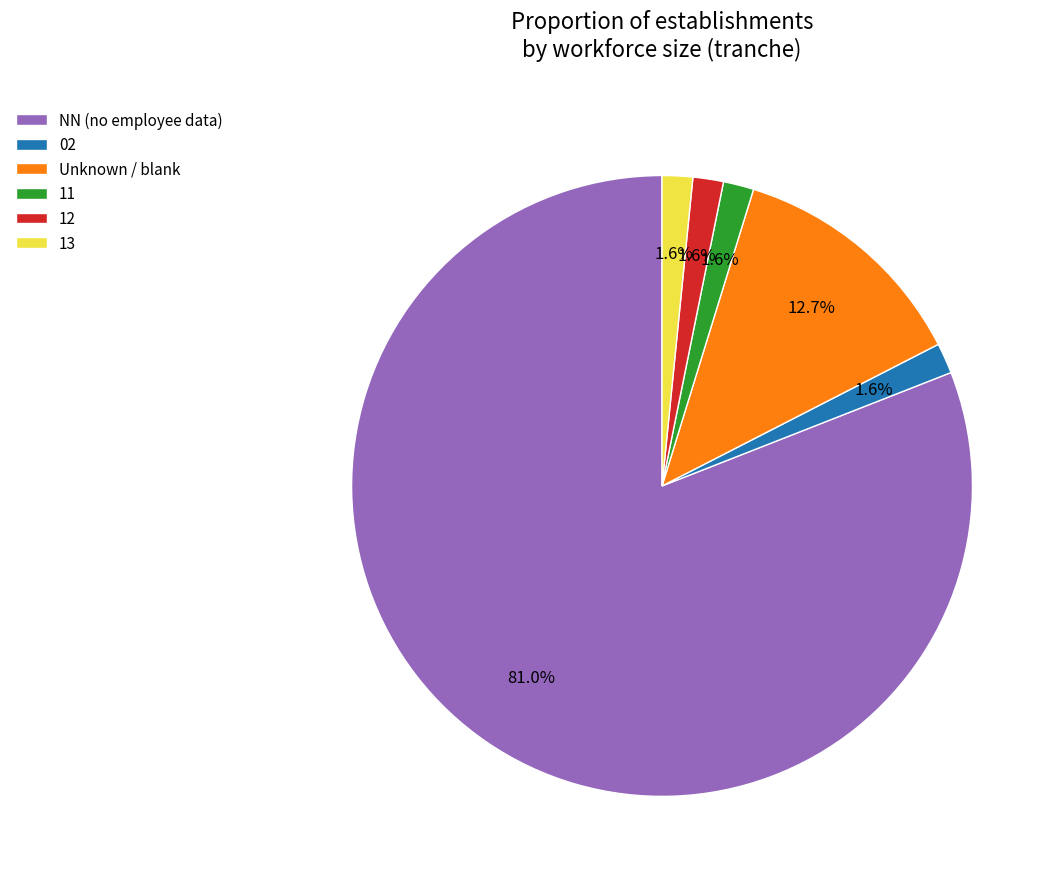

What is the ratio of the value at 11 to the value at 02?

1.0